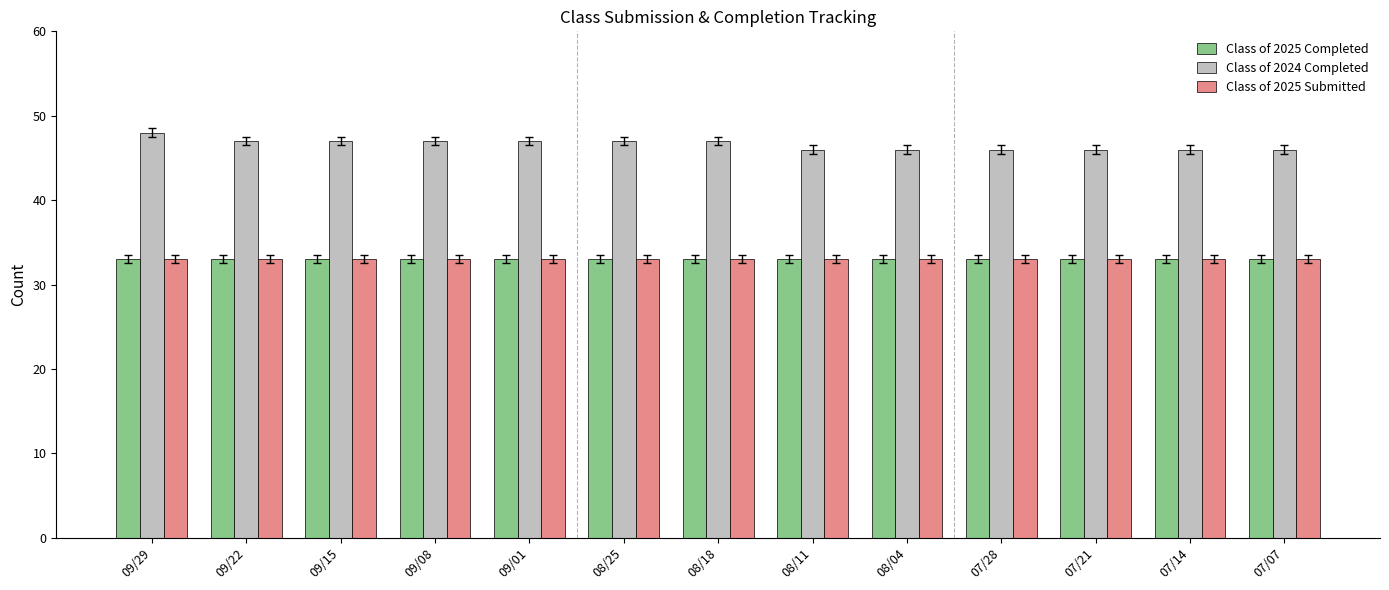

Reading left to right, list all the values displayed in this chart.

Class of 2025 Completed: 09/29=33	09/22=33	09/15=33	09/08=33	09/01=33	08/25=33	08/18=33	08/11=33	08/04=33	07/28=33	07/21=33	07/14=33	07/07=33
Class of 2024 Completed: 09/29=48	09/22=47	09/15=47	09/08=47	09/01=47	08/25=47	08/18=47	08/11=46	08/04=46	07/28=46	07/21=46	07/14=46	07/07=46
Class of 2025 Submitted: 09/29=33	09/22=33	09/15=33	09/08=33	09/01=33	08/25=33	08/18=33	08/11=33	08/04=33	07/28=33	07/21=33	07/14=33	07/07=33